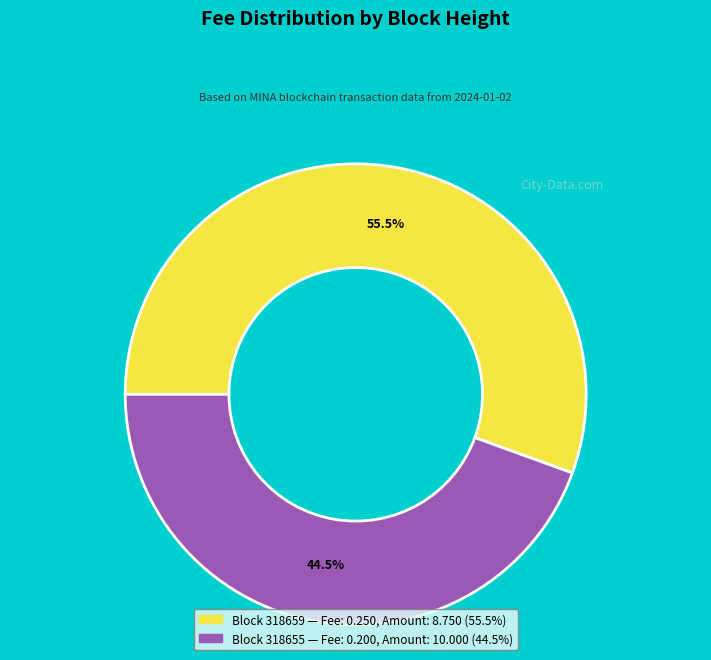

To the nearest percent, what is the average slice percentage?

50%